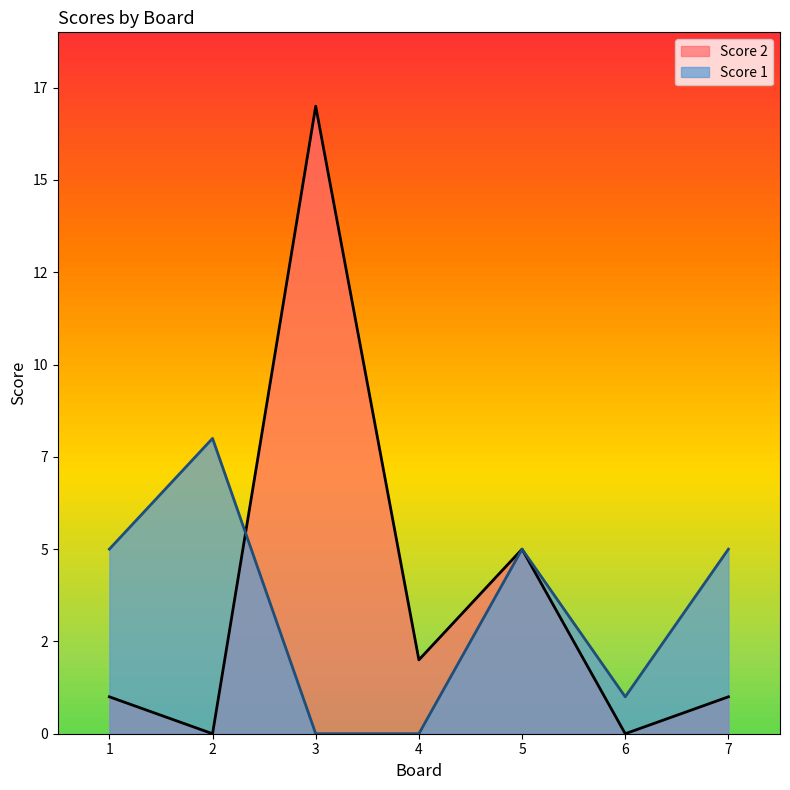

Where do Score 2 and Score 1 first cross each other?

2 and 3